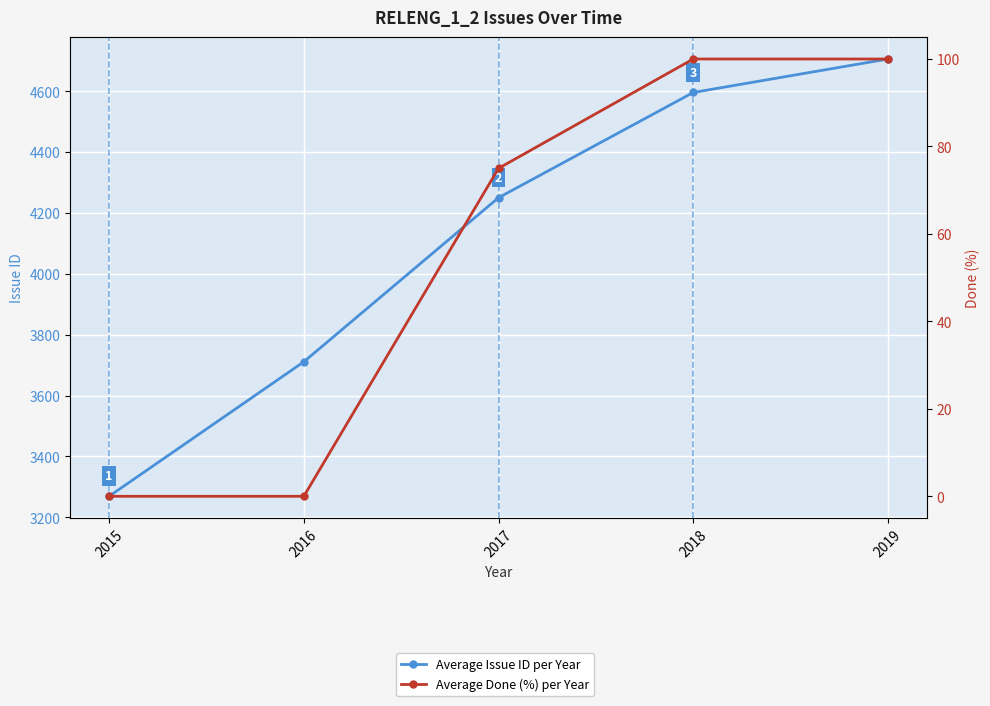

Which series changed the most between 2016 and 2017?

Average Issue ID per Year